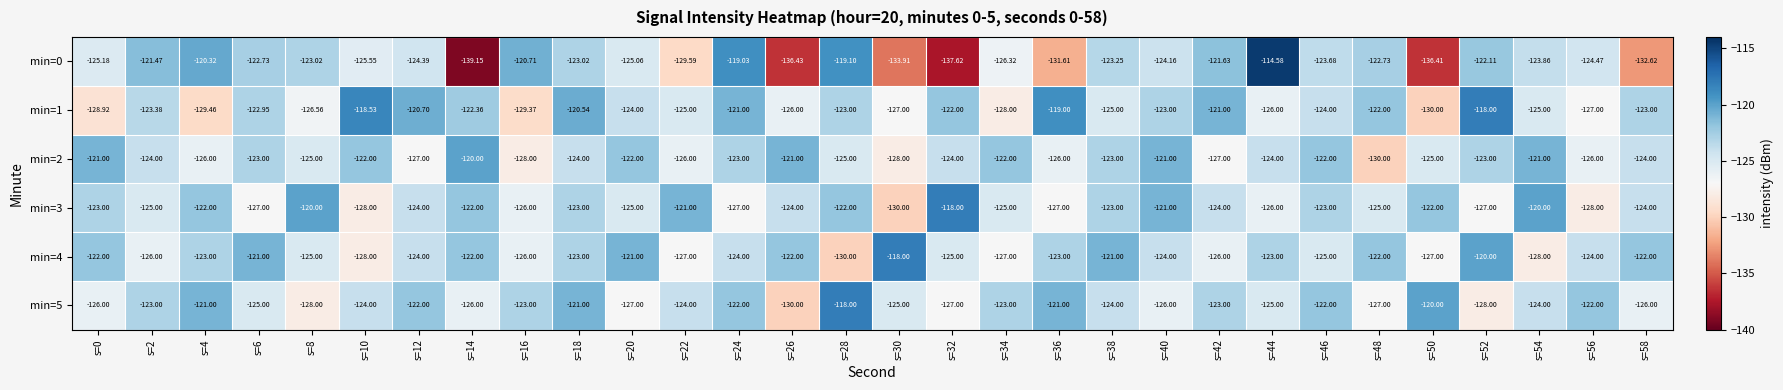

Is the value of min=5 at s=0 greater than the value of min=2 at s=16?

Yes